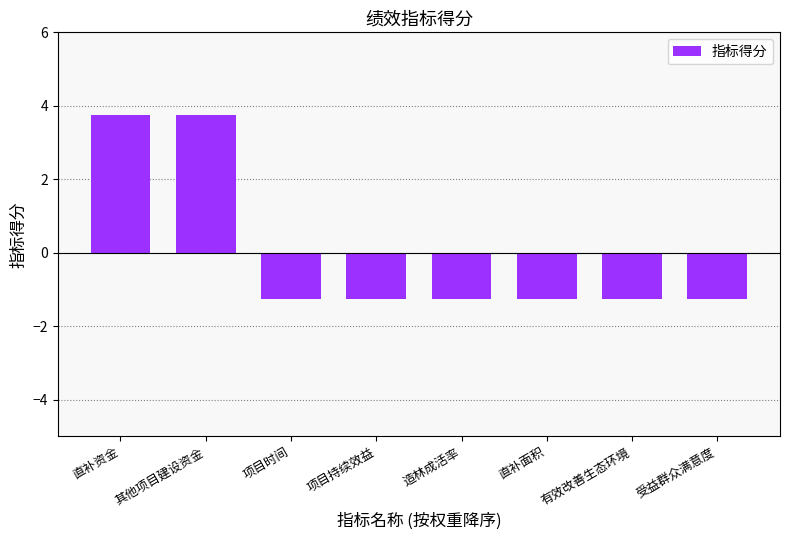

How many bars are there in total?

8